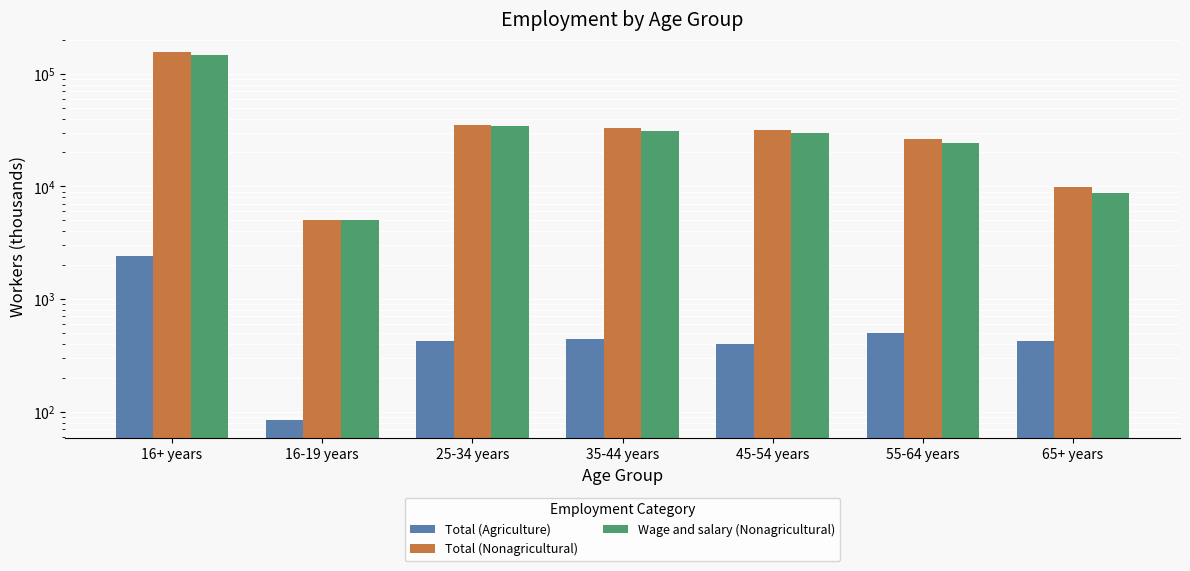

What is the total value across all series at 55-64 years?

51331